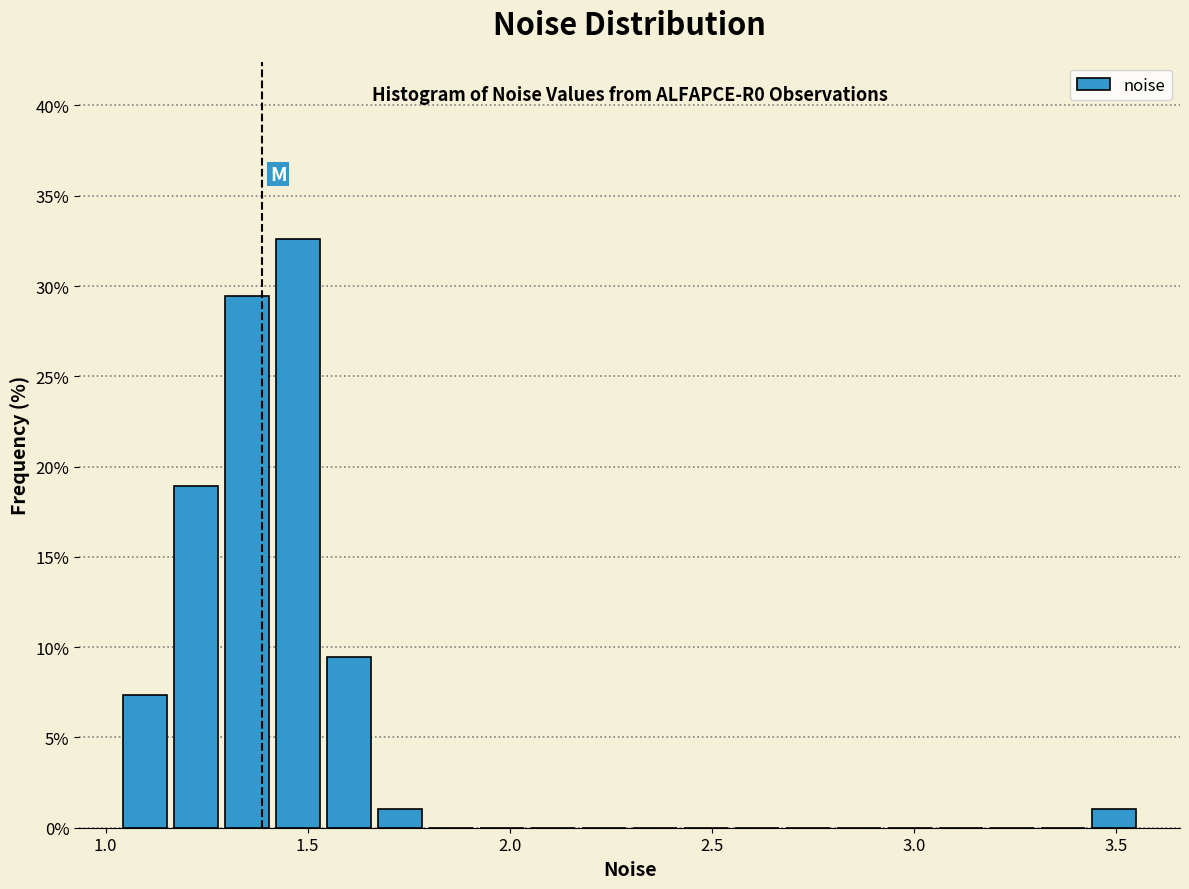

Read against the x-axis, roughly where is the centre of the tallest bar?

1.50